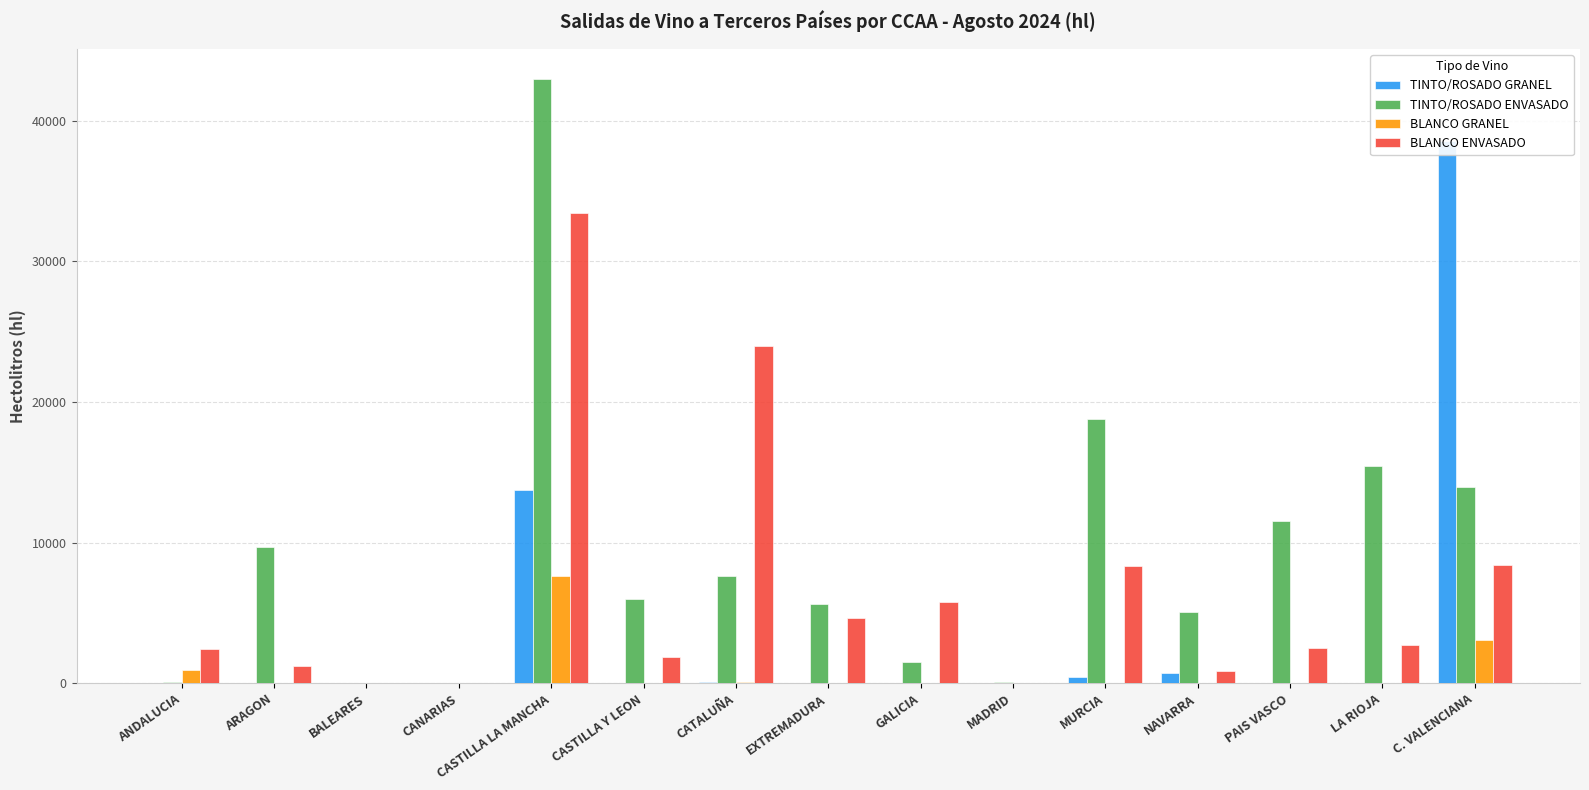

Between CASTILLA Y LEON and CASTILLA LA MANCHA, which is larger?

CASTILLA LA MANCHA